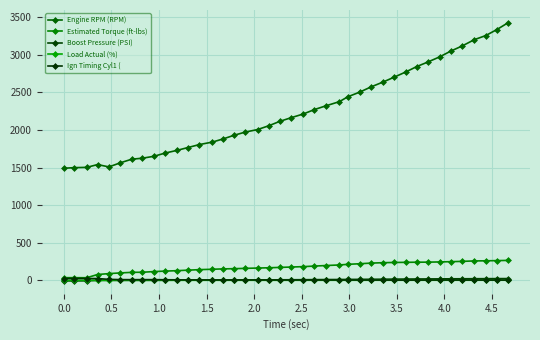

In Boost Pressure (PSI), how many points are lower than both neighbors (excluding endpoints)?

1